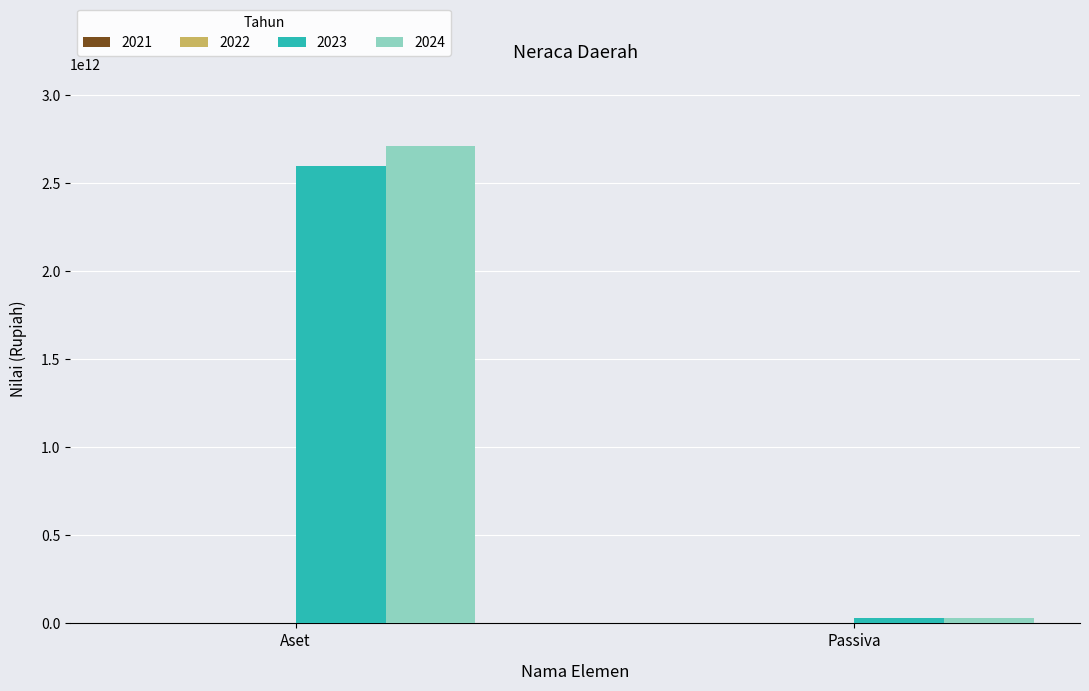

Reading left to right, what are all the values shown in this chart?

2023: 2593831714887.2	31068731629.0
2024: 2710955170518.0	31516989290.0